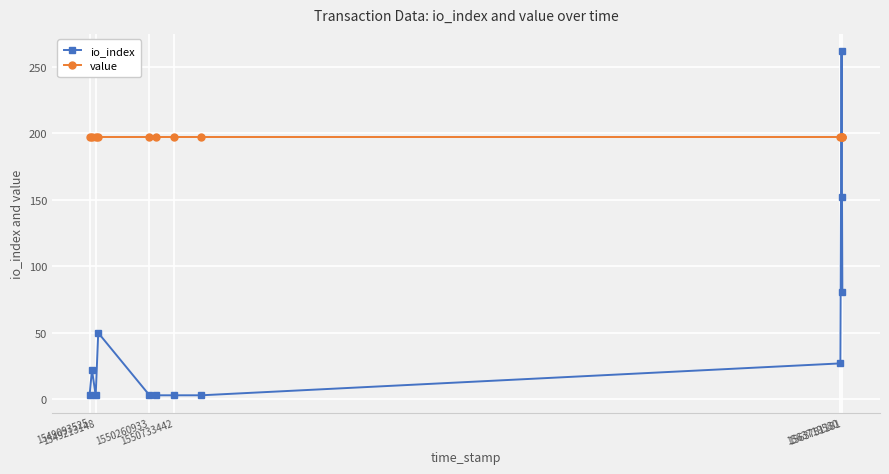

True or false: io_index has more than 2 interior local peaks.

True